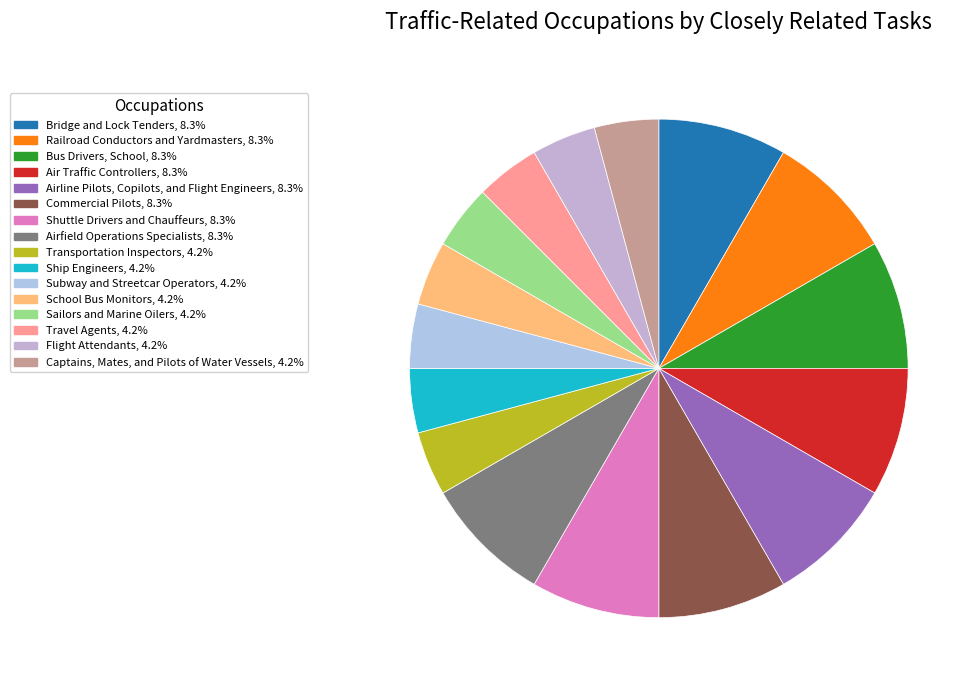

How many segments does this pie chart have?

16